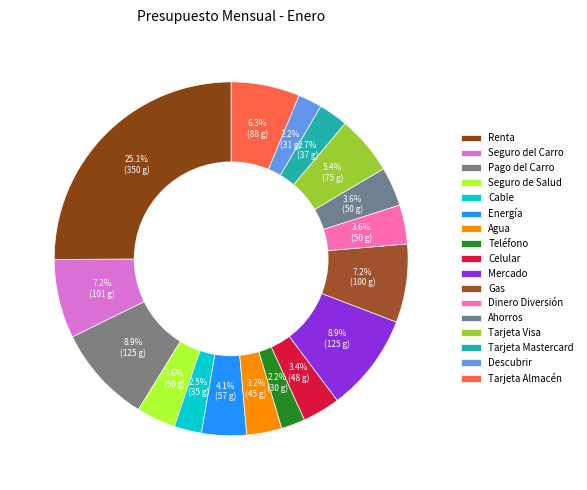

Is it true that Tarjeta Almacén is 1% of the pie?

False